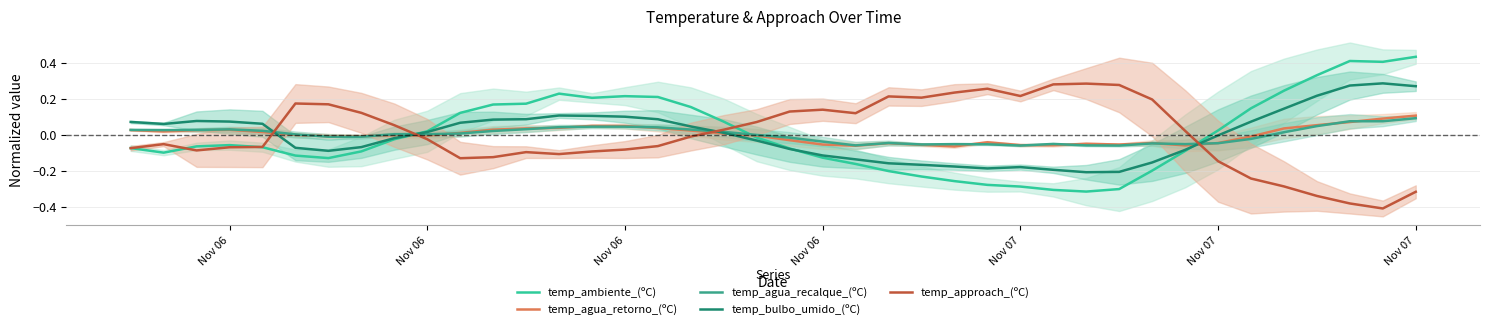

How many times do temp_bulbo_umido_(ºC) and temp_approach_(ºC) cross each other?

4